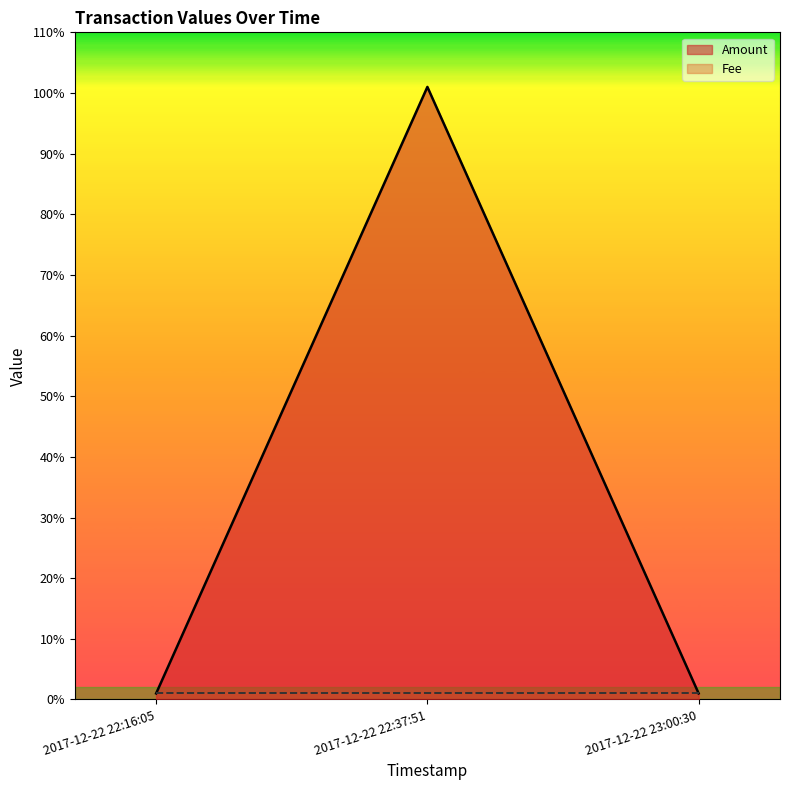

Rank the categories by value from lowest to highest.

2017-12-22 22:16:05, 2017-12-22 23:00:30, 2017-12-22 22:37:51